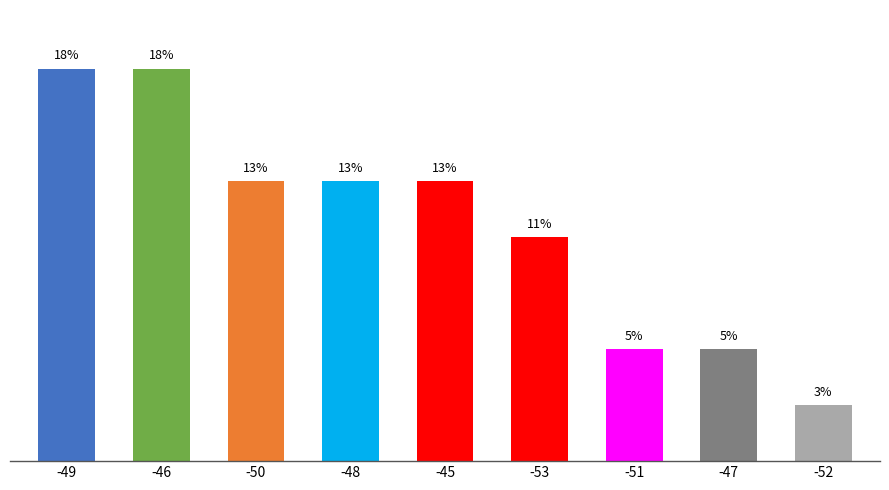

The value at -46 is 18.4. True or false?

True